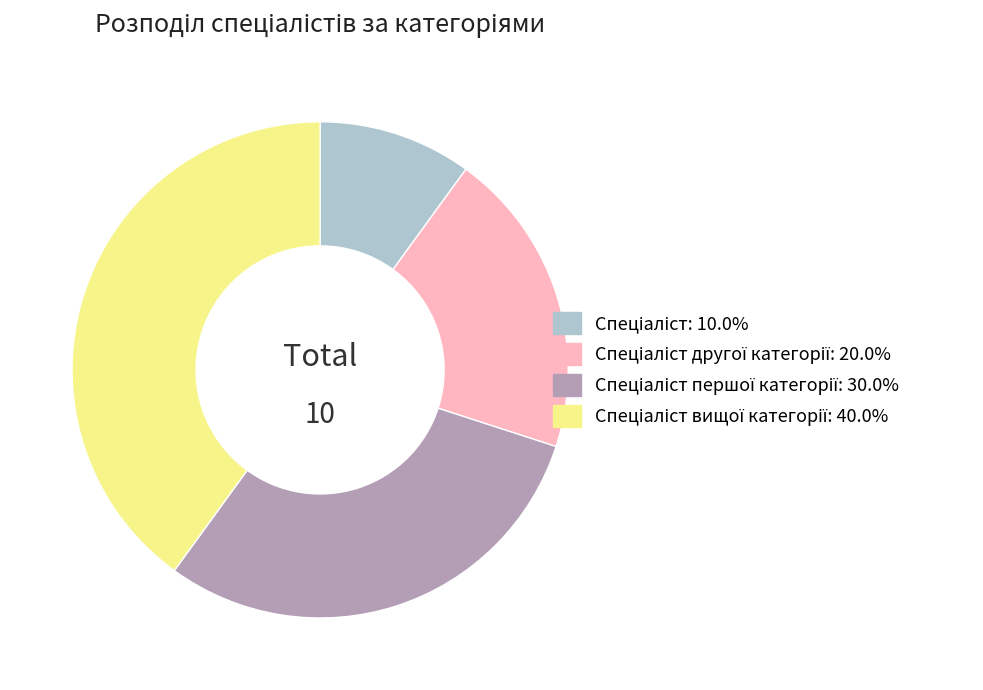

Count the number of slices in the pie.

4